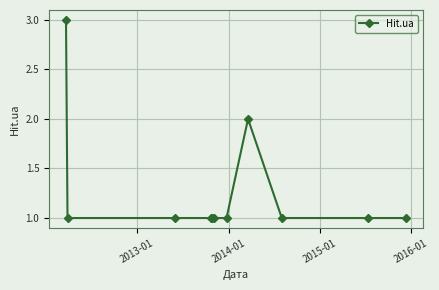

What is the sum of all values?

14